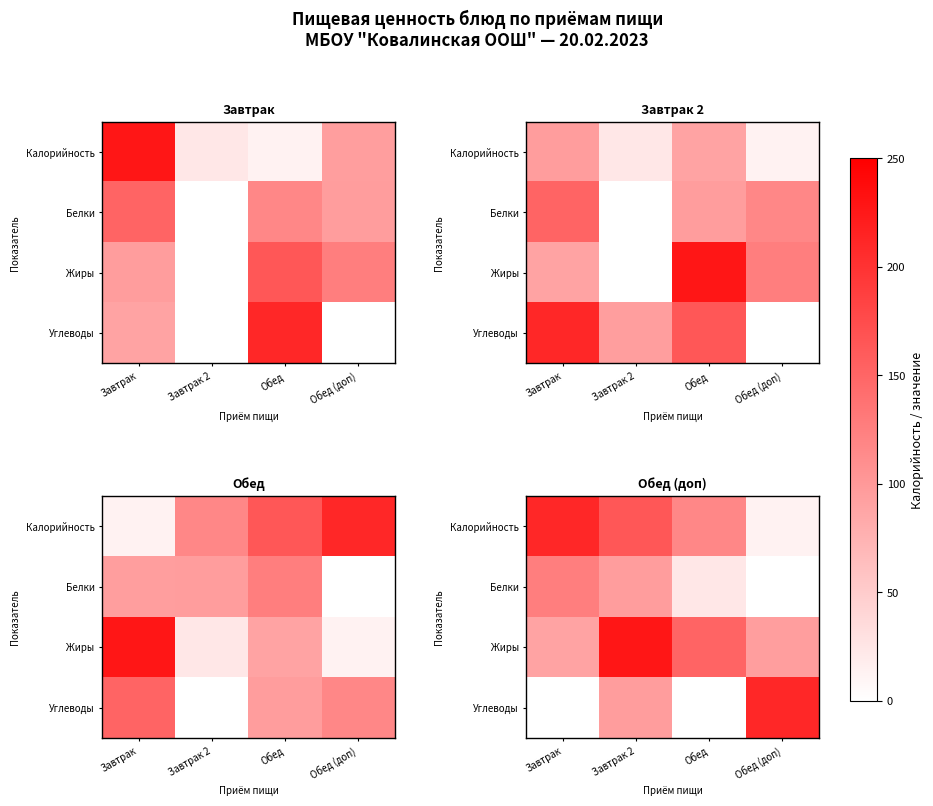

At which category is the sum across all series the highest?

Завтрак 2